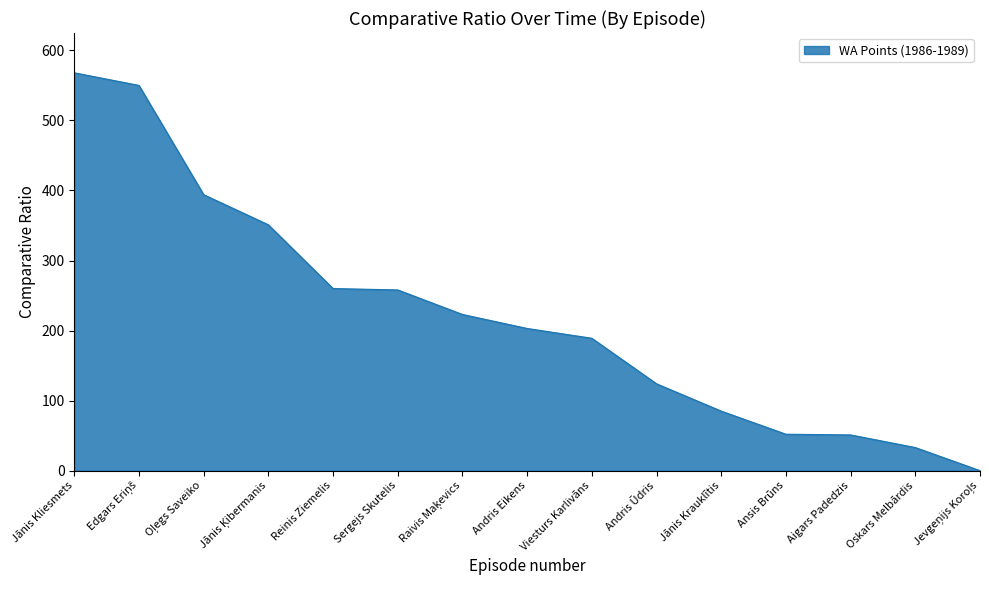

What is the difference between the maximum and minimum values?

568